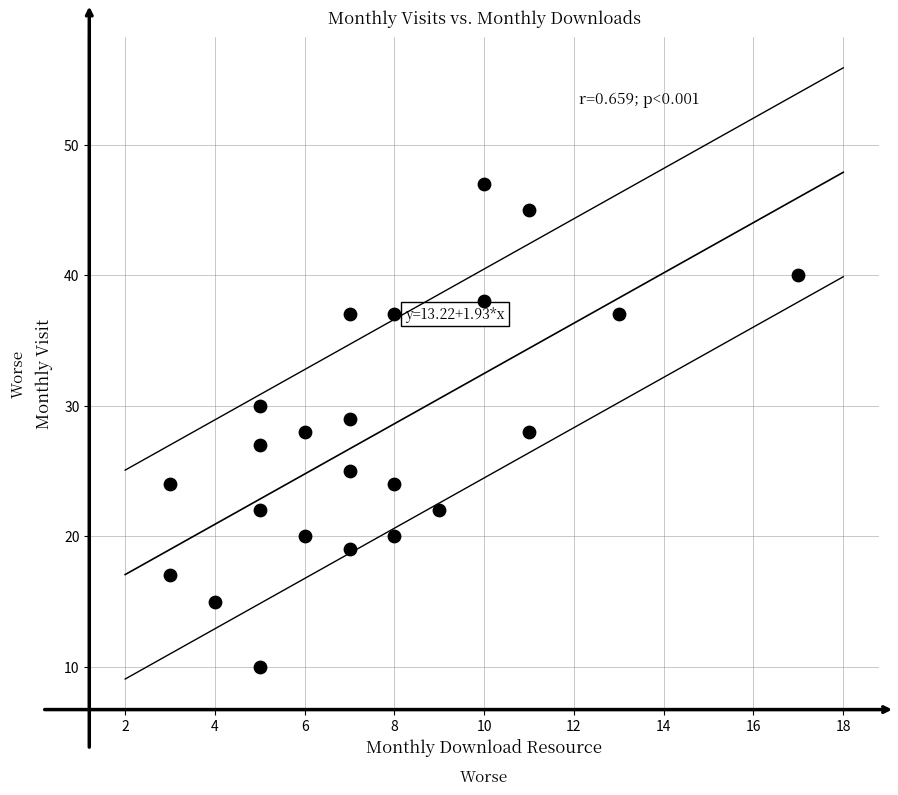

What is the range of X values (max minus min)?

14